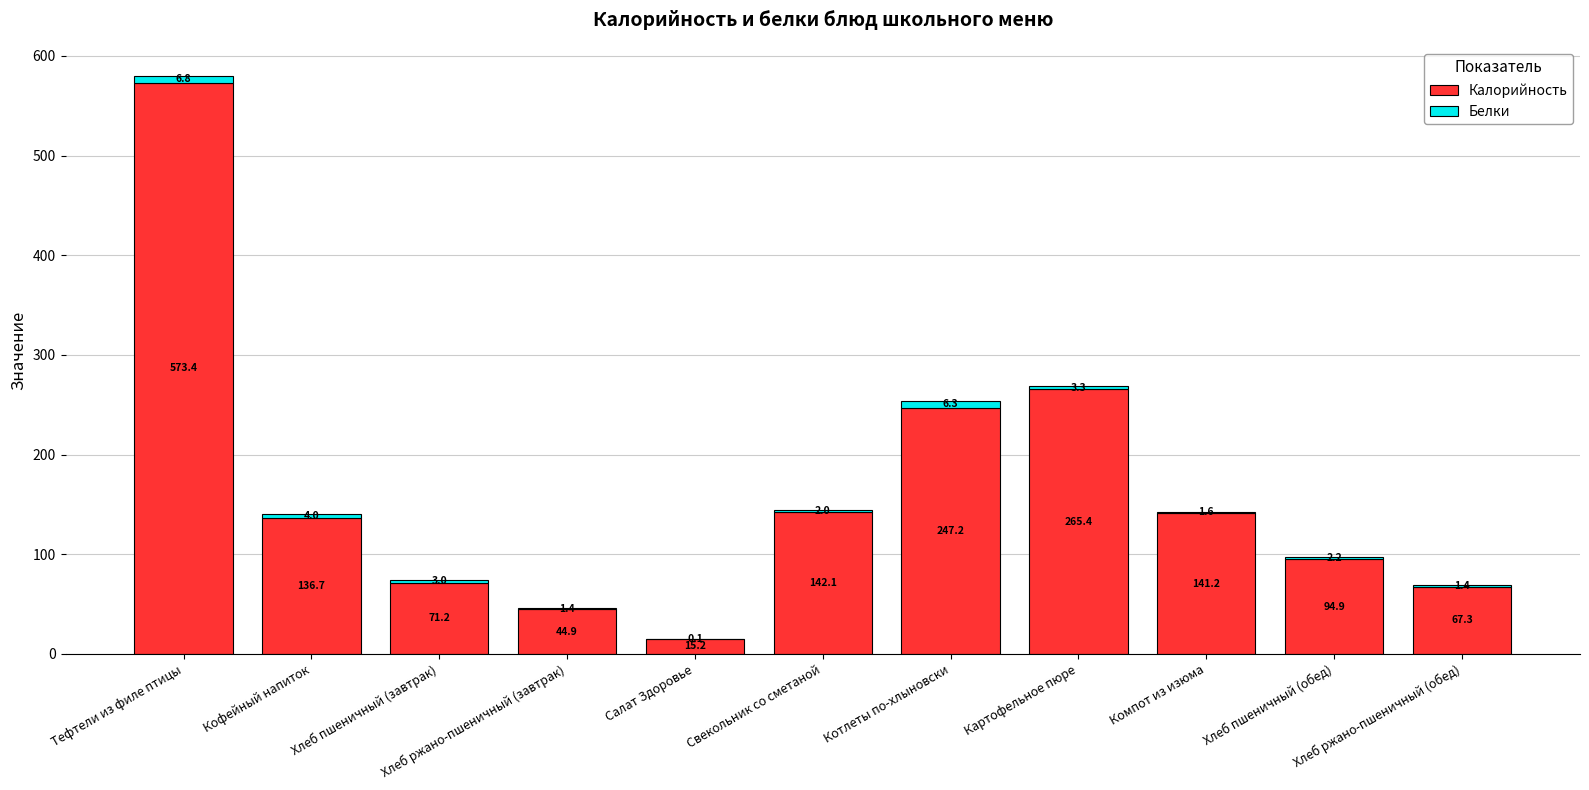

What is the maximum value for Калорийность?

573.4